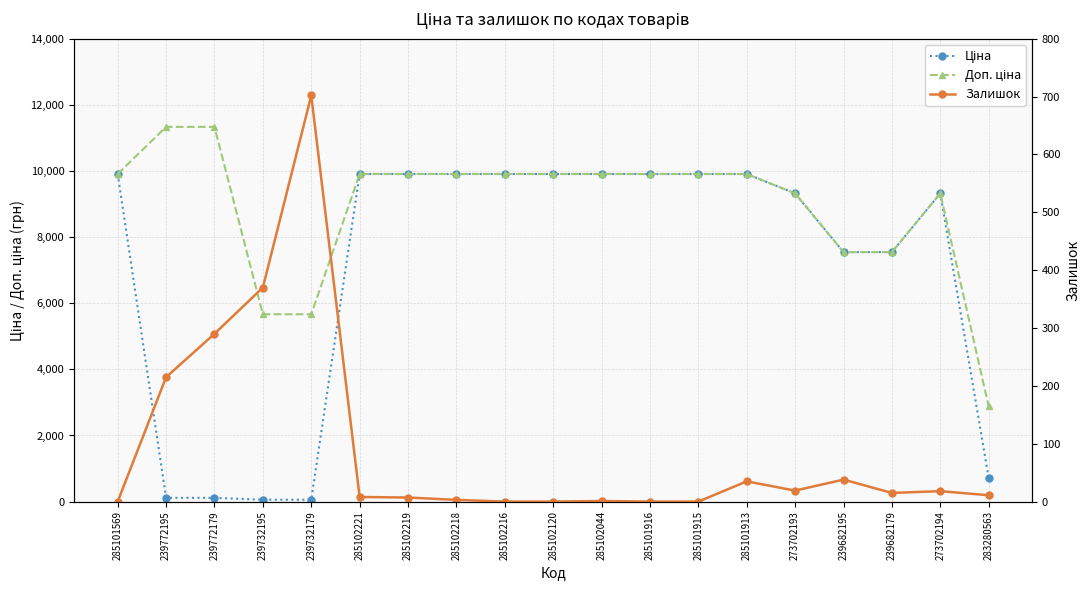

How many interior local peaks does the Ціна series have?

1